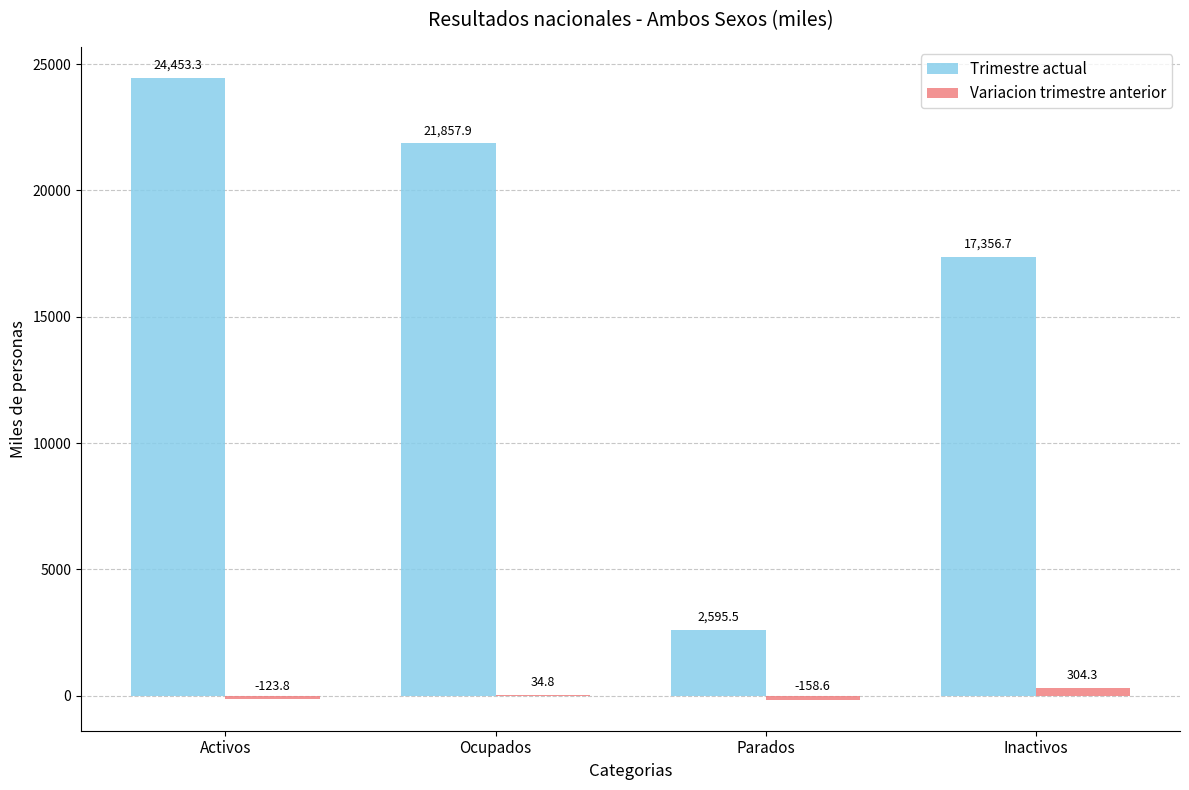

What is the difference between the Trimestre actual values at Inactivos and Activos?

7096.6